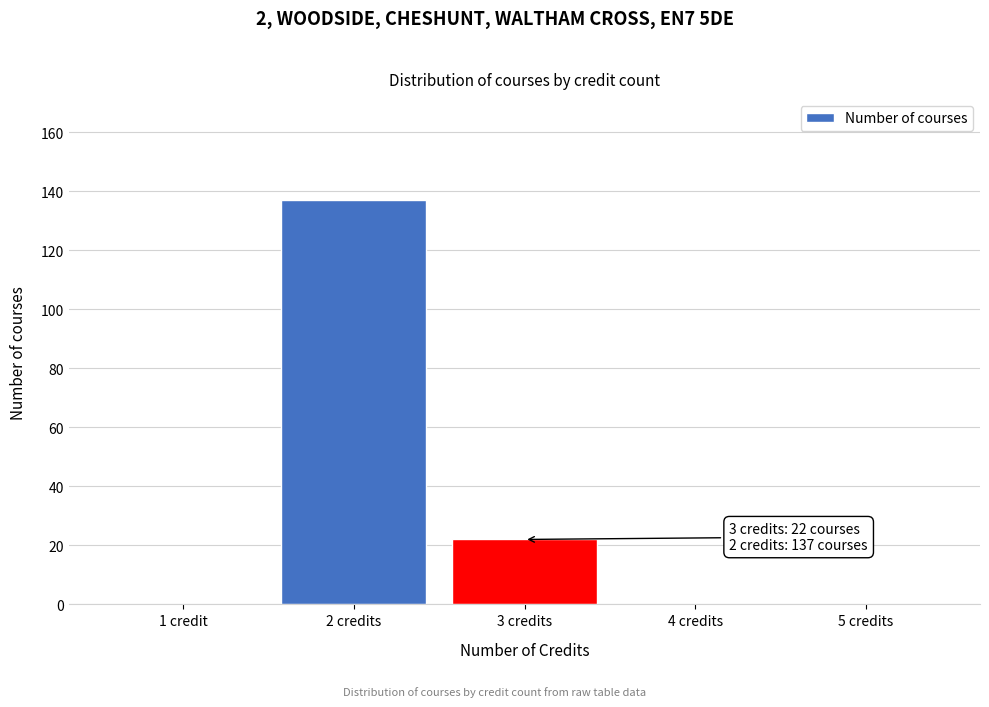

Reading left to right, transcribe all the data shown in this chart.

1 credit=0	2 credits=137	3 credits=22	4 credits=0	5 credits=0